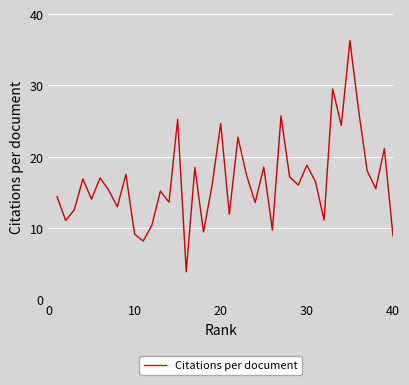

What is the greatest value displayed?

36.3